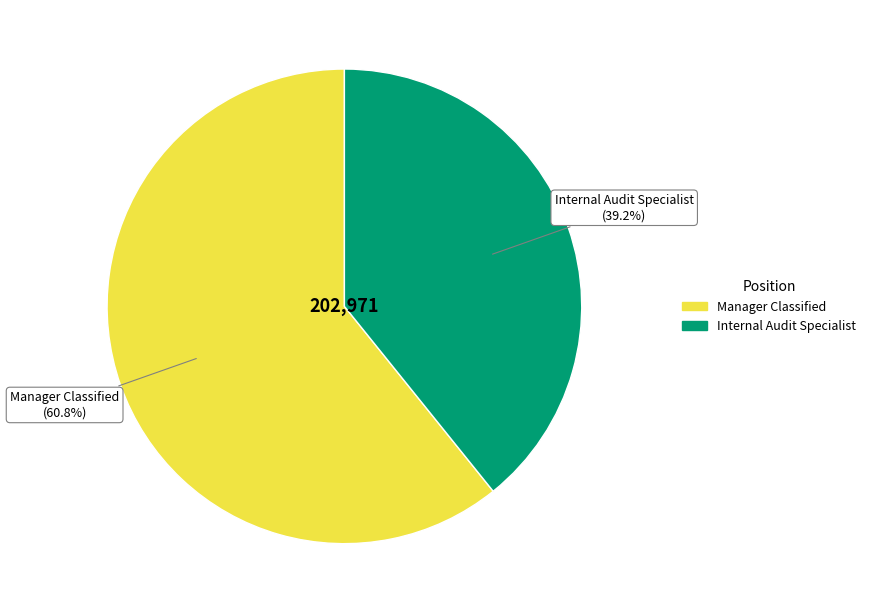

What is the ratio of the value at Manager Classified to the value at Internal Audit Specialist?

1.6